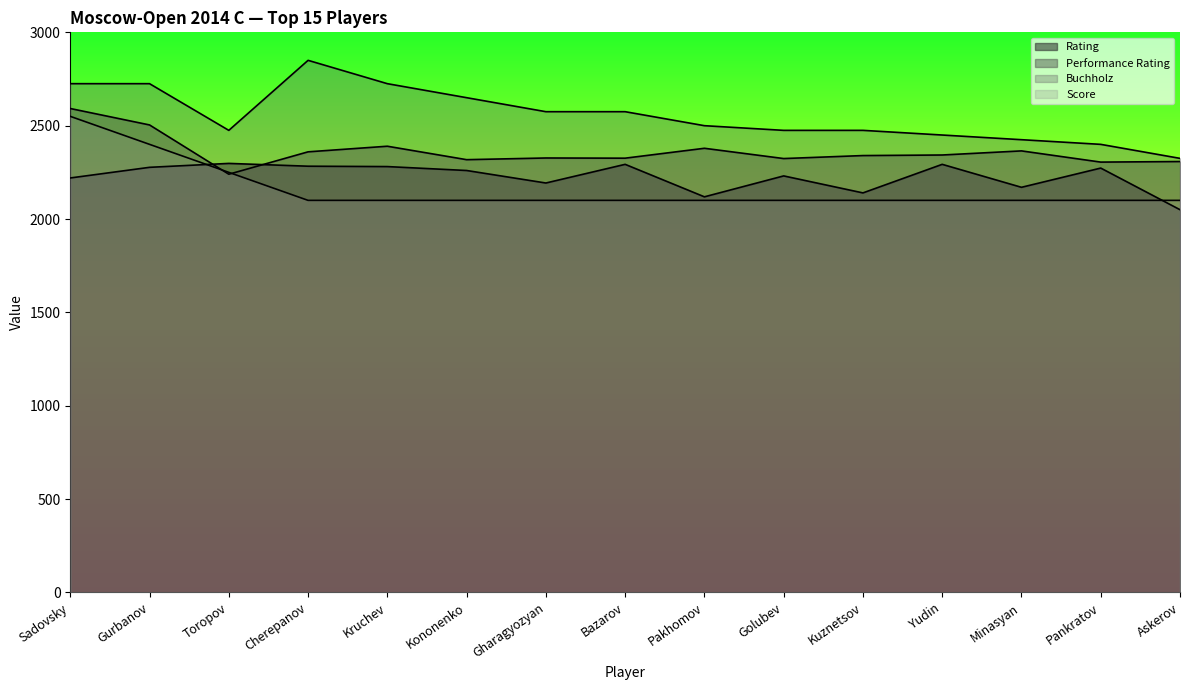

What is the highest value of the Rating series?

2298